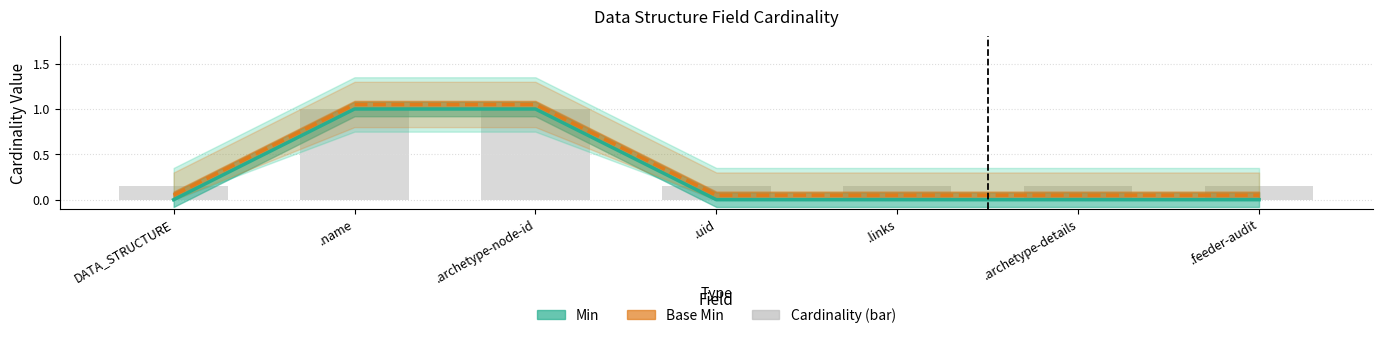

Count the Cardinality (bar) values in the range 0 to 1.

7